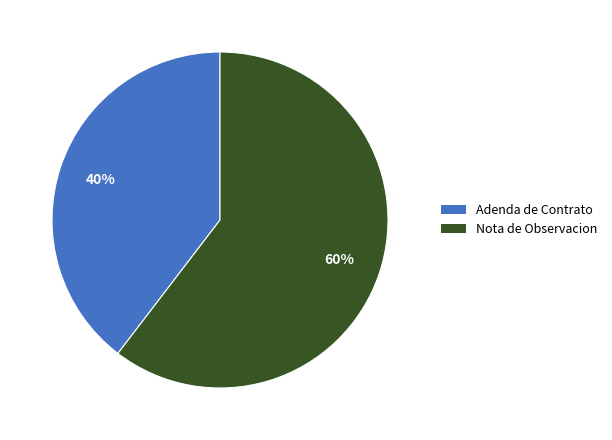

What is the smallest slice in the pie chart?

Adenda de Contrato